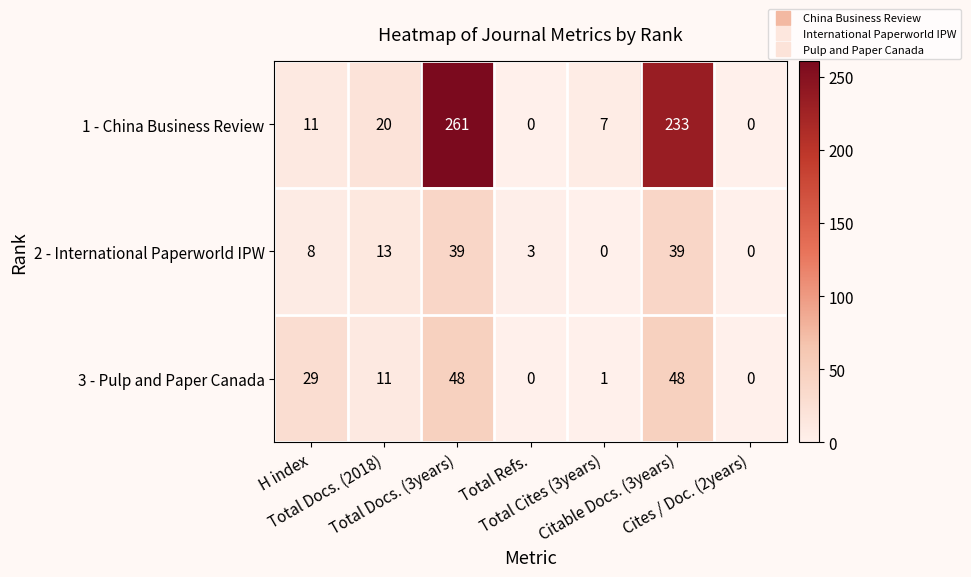

Which series changed the most between Total Refs. and Total Cites (3years)?

1 - China Business Review